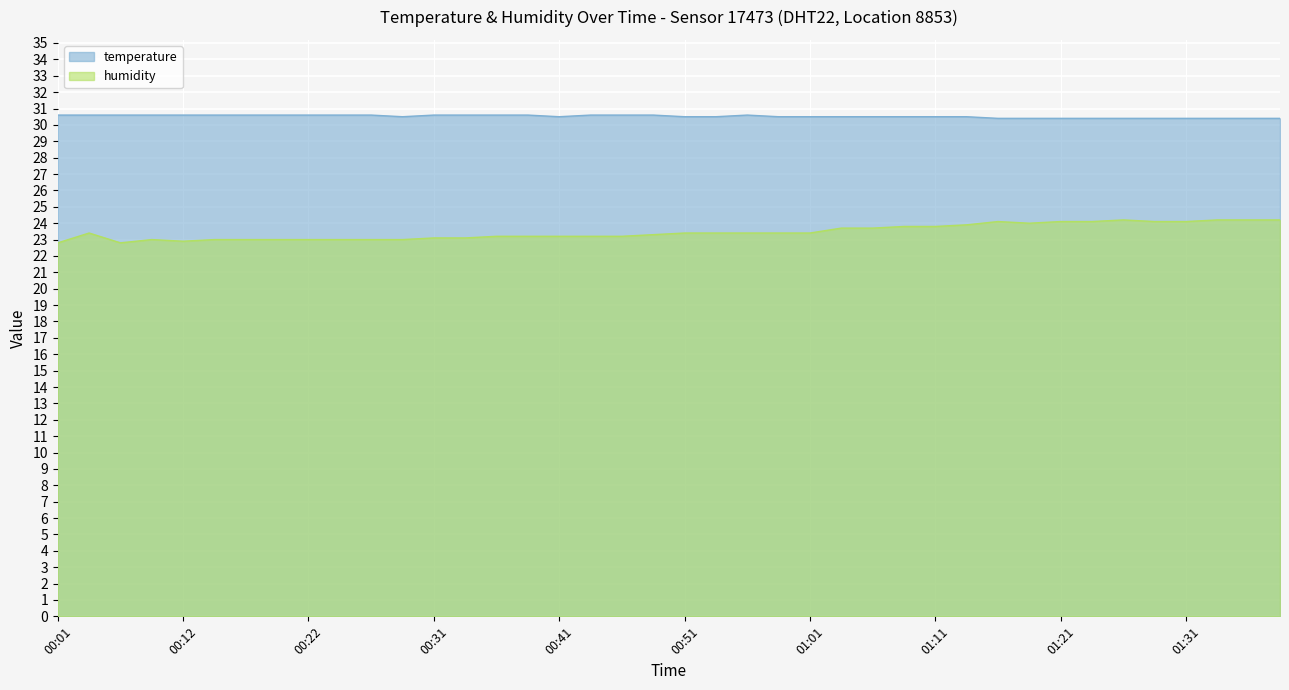

Reading left to right, what are all the values shown in this chart?

temperature: 30.6	30.6	30.6	30.6	30.6	30.6	30.6	30.6	30.6	30.6	30.6	30.5	30.6	30.6	30.6	30.6	30.5	30.6	30.6	30.6	30.5	30.5	30.6	30.5	30.5	30.5	30.5	30.5	30.5	30.5	30.4	30.4	30.4	30.4	30.4	30.4	30.4	30.4	30.4	30.4
humidity: 22.8	23.4	22.8	23.0	22.9	23.0	23.0	23.0	23.0	23.0	23.0	23.0	23.1	23.1	23.2	23.2	23.2	23.2	23.2	23.3	23.4	23.4	23.4	23.4	23.4	23.7	23.7	23.8	23.8	23.9	24.1	24.0	24.1	24.1	24.2	24.1	24.1	24.2	24.2	24.2